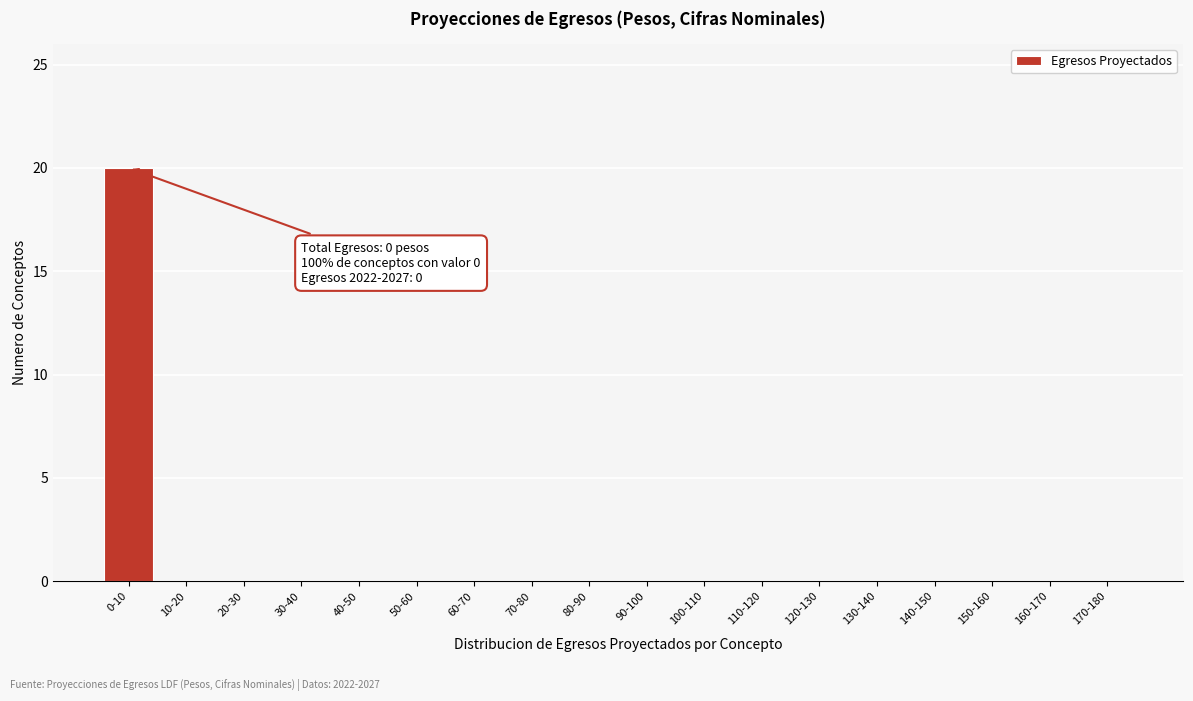

Reading left to right, what are all the values shown in this chart?

0-10=20	10-20=0	20-30=0	30-40=0	40-50=0	50-60=0	60-70=0	70-80=0	80-90=0	90-100=0	100-110=0	110-120=0	120-130=0	130-140=0	140-150=0	150-160=0	160-170=0	170-180=0